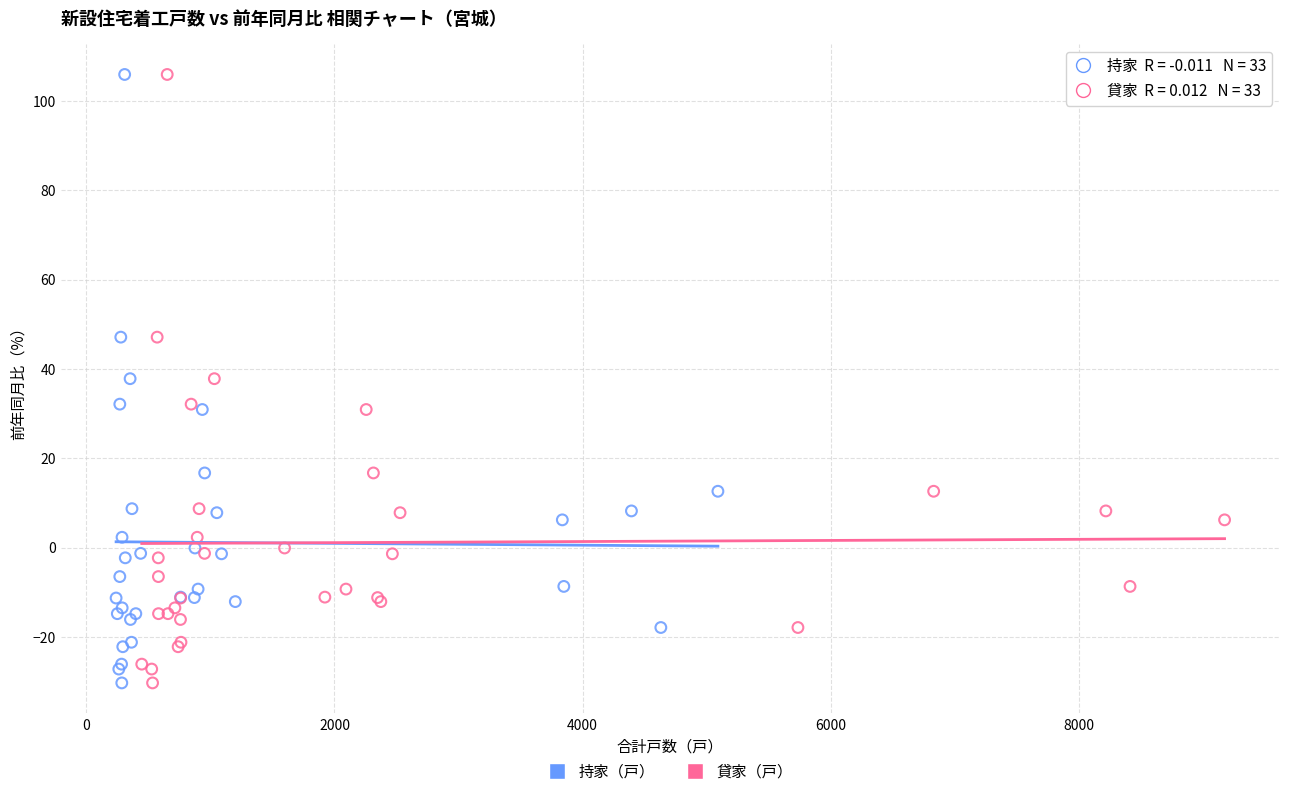

What are all the series names shown in the legend?

持家（戸）, 貸家（戸）